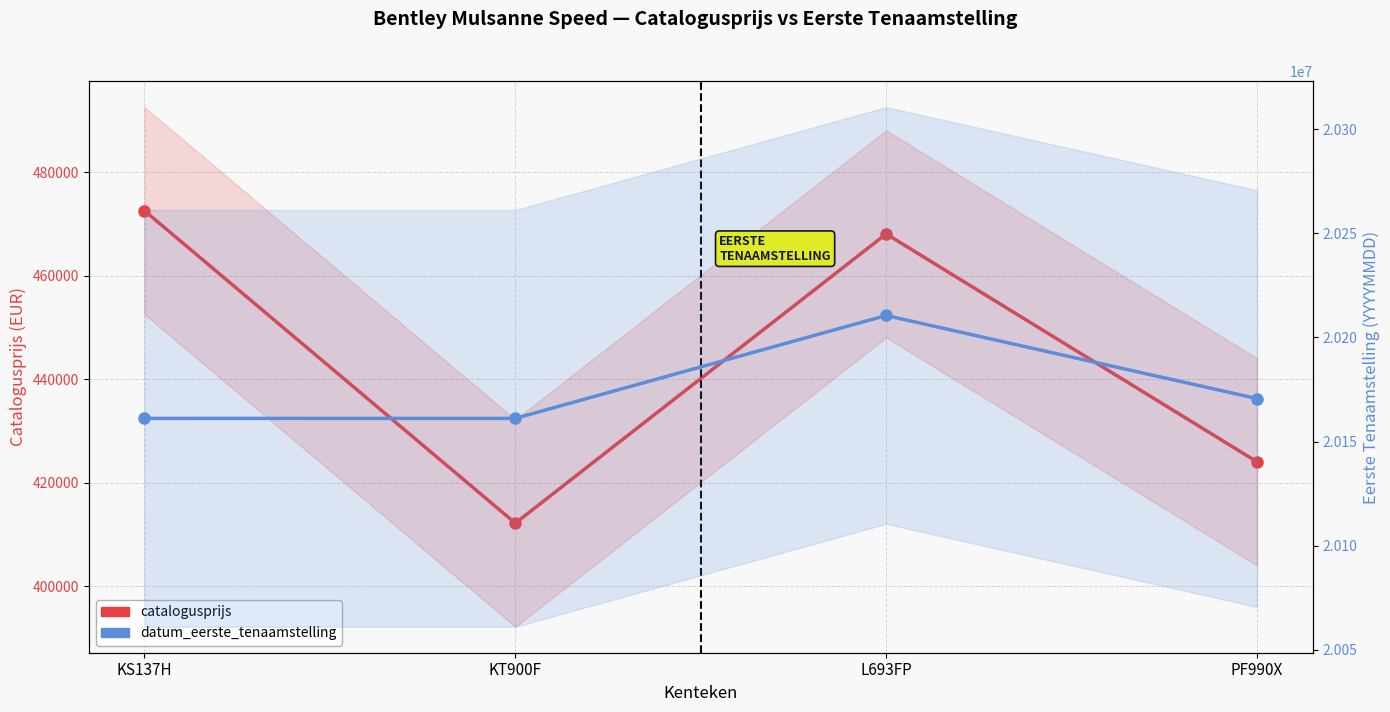

What is the label of the 4th point from the right?

KS137H